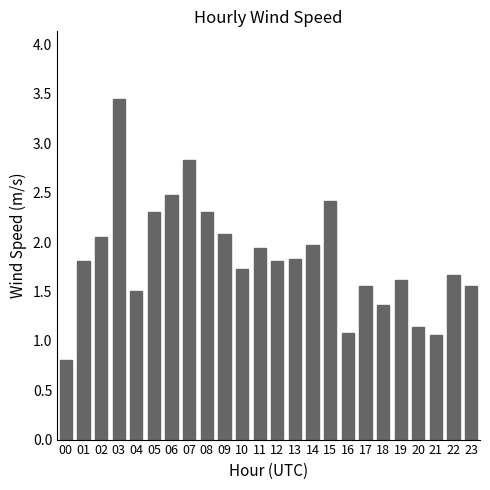

What is the sum of the values at 19 and 08?

3.9